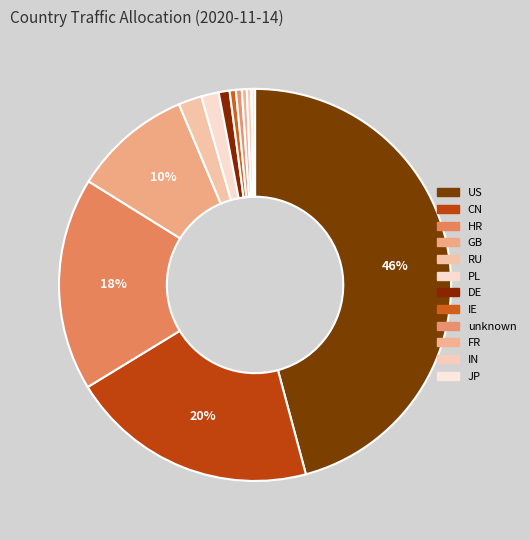

What portion of the pie excludes CN?

79.5%